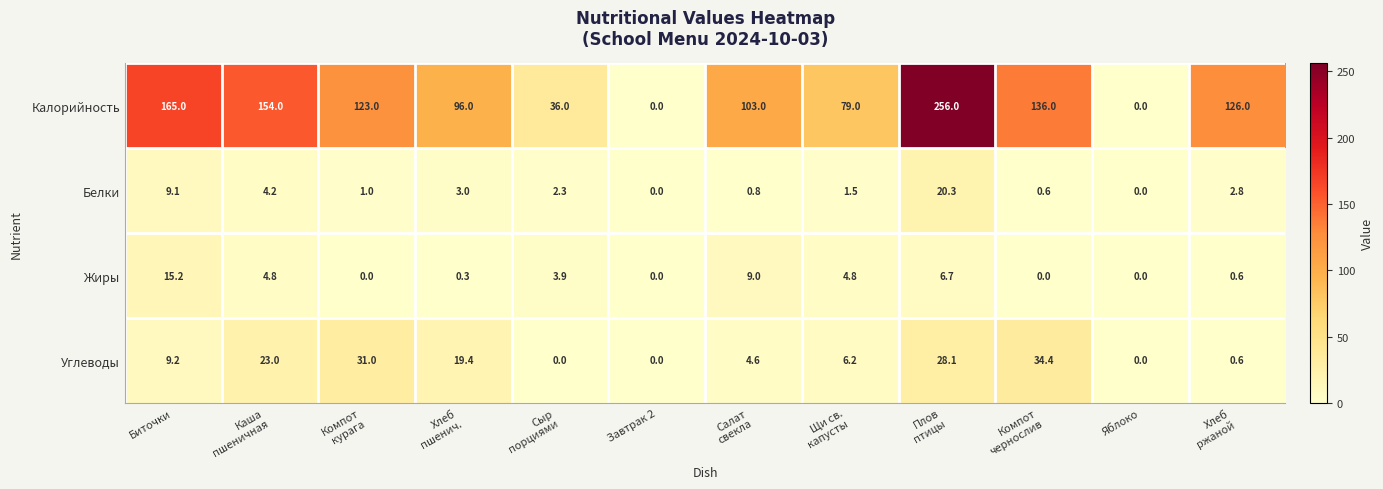

At which label is Белки closest to 10?

Биточки